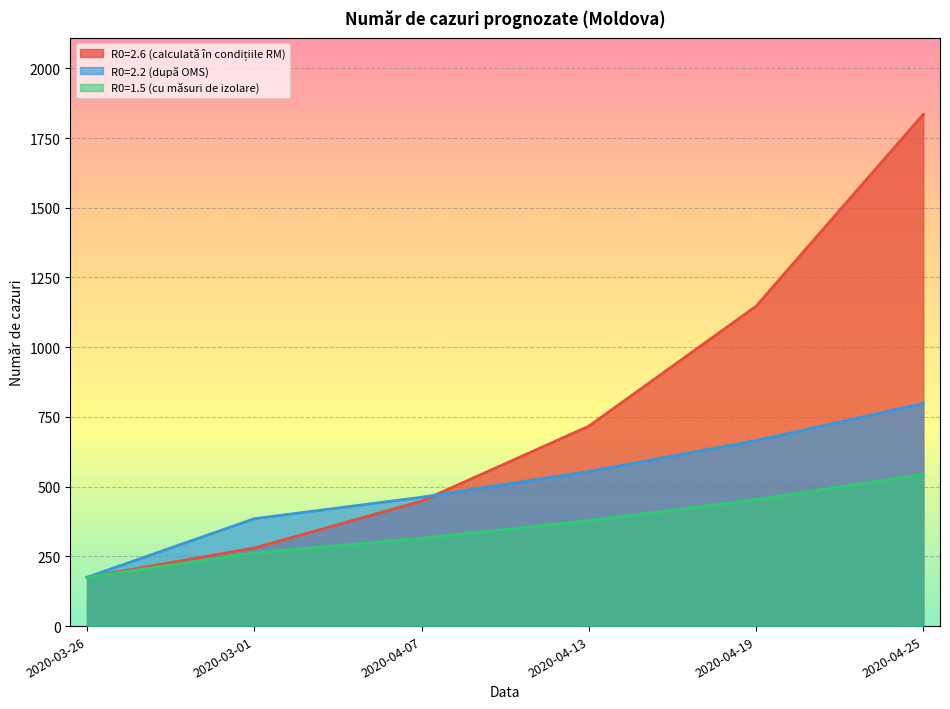

What is the greatest value displayed?

1835.0